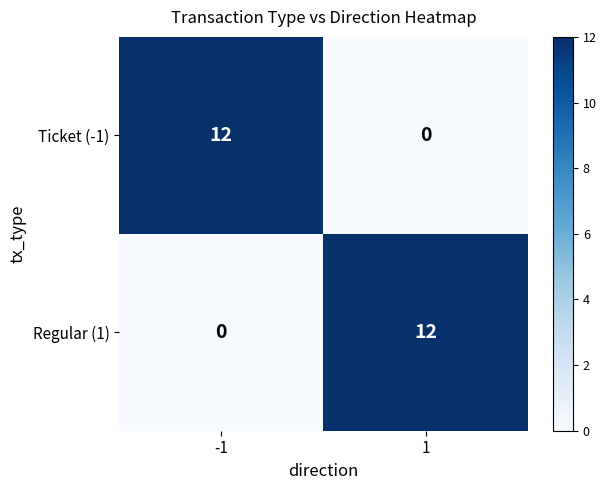

Is the value of Regular (1) at -1 greater than the value of Ticket (-1) at -1?

No